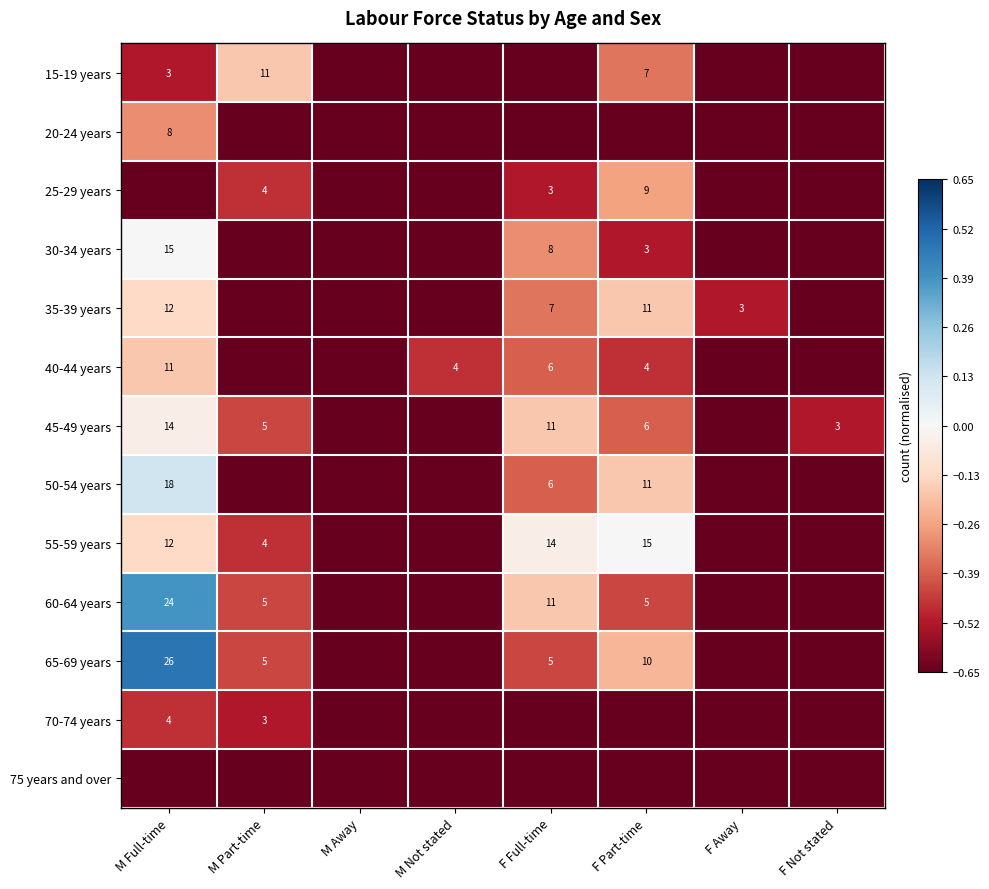

The 55-59 years series shows -0.7 at M Not stated. True or false?

True